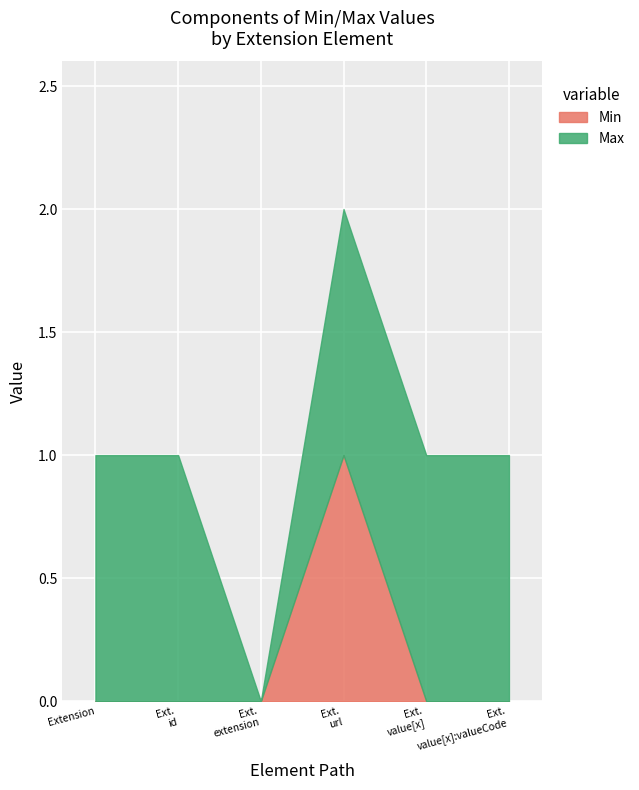

In Min, how many points are higher than both neighbors (excluding endpoints)?

1